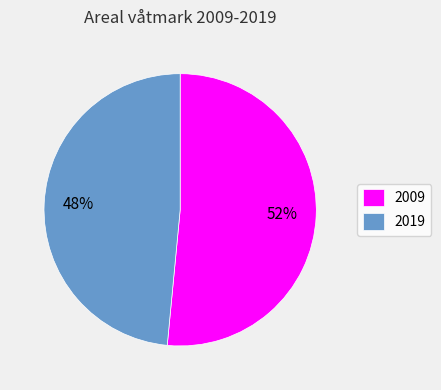

Rank the categories by value from highest to lowest.

2009, 2019